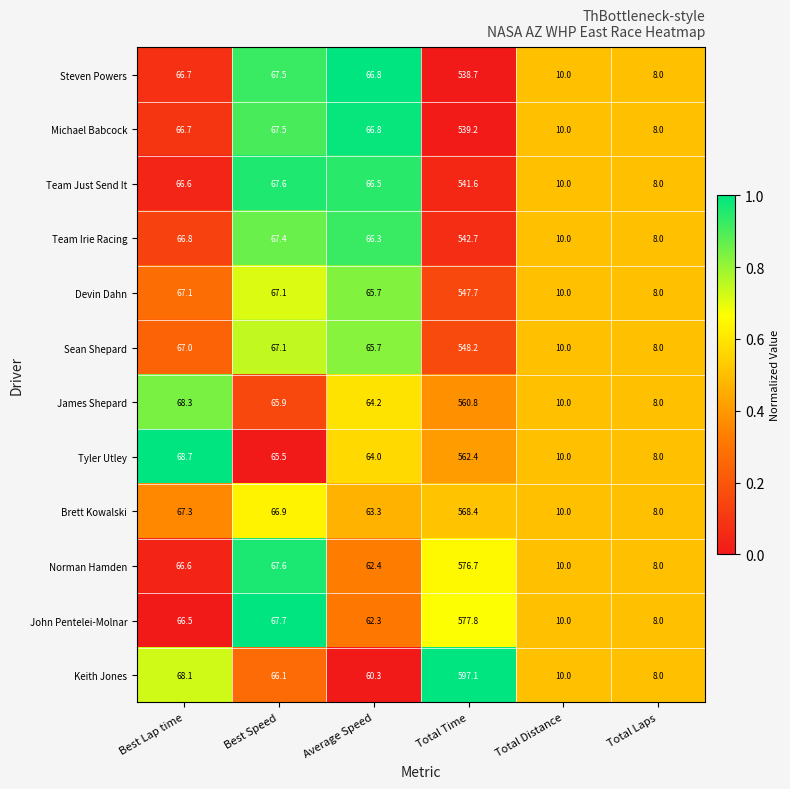

Which series changed the most between Best Lap time and Total Time?

Keith Jones